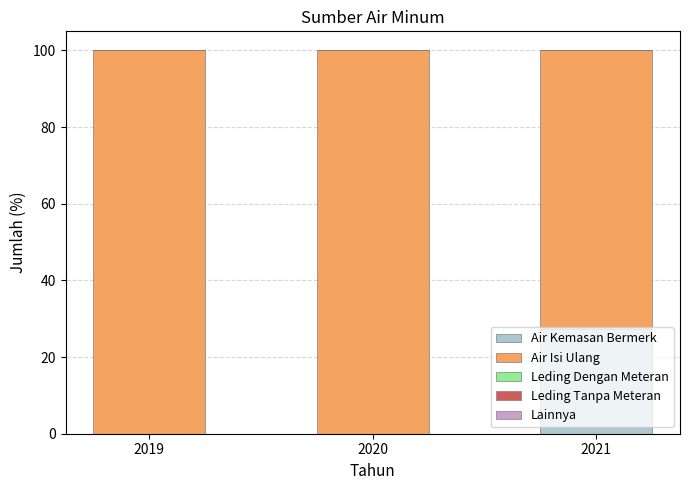

What is the sum of all Air Kemasan Bermerk values?

27.3